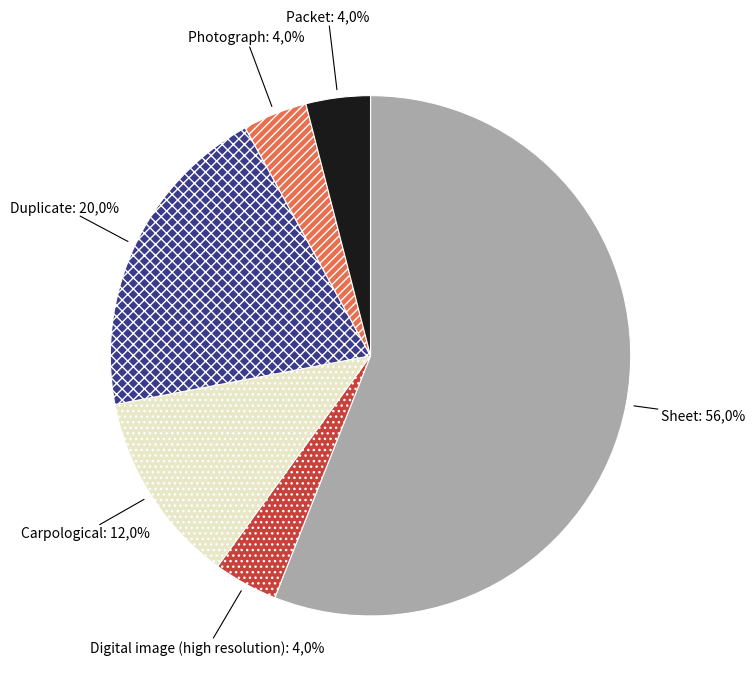

Which has a higher value, Digital image (high resolution) or Sheet?

Sheet